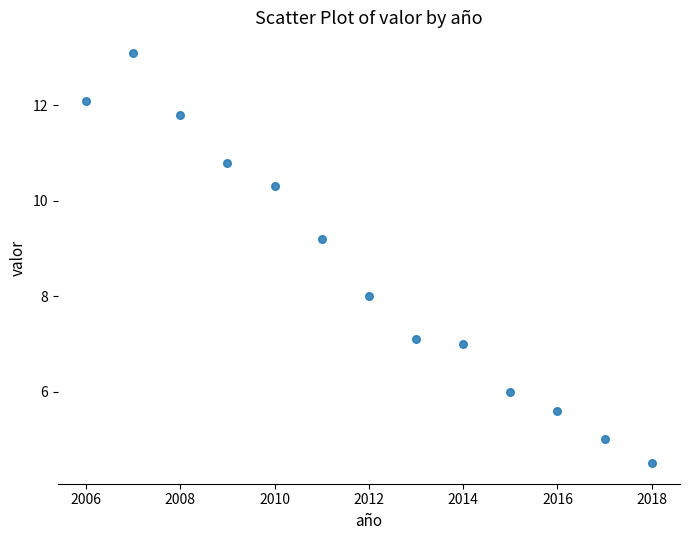

What is the range of Y values (max minus min)?

8.6